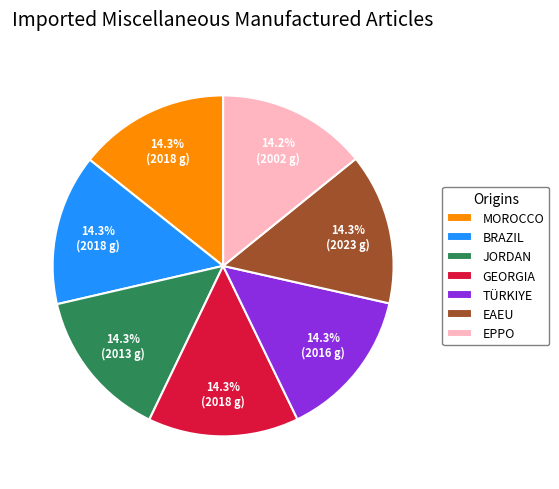

Does any single category account for the majority?

No